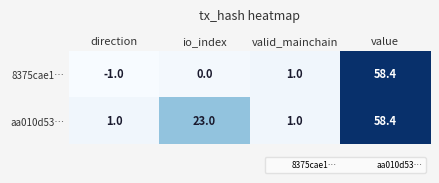

How many series are shown in this chart?

2